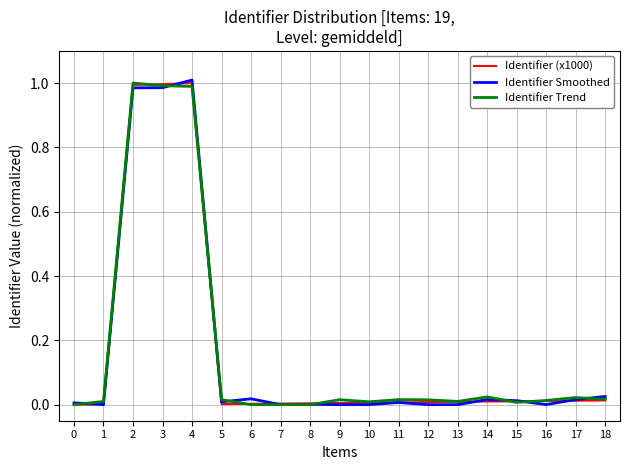

Between 0 and 4, which series saw the biggest shift?

Identifier Smoothed